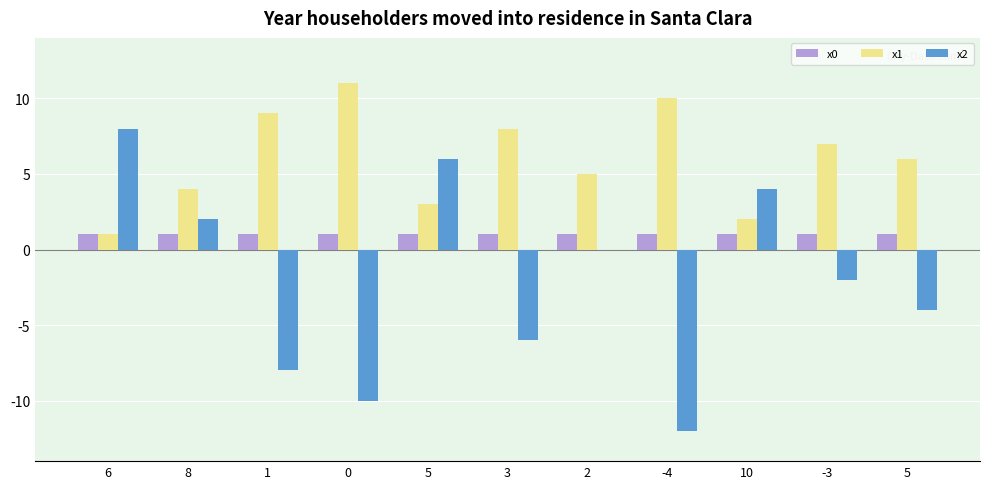

What are all the series names shown in the legend?

x0, x1, x2